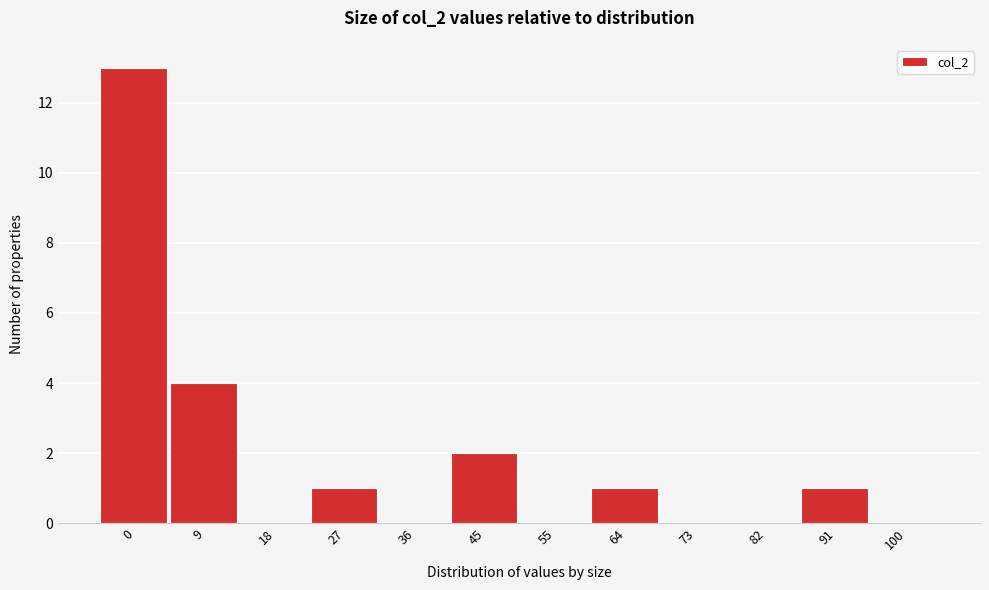

Reading right to left, what are all the values shown in this chart?

100=0	91=1	82=0	73=0	64=1	55=0	45=2	36=0	27=1	18=0	9=4	0=13